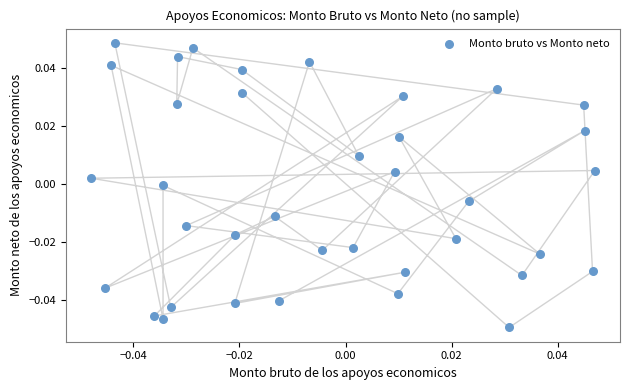

How many data points are displayed?

37